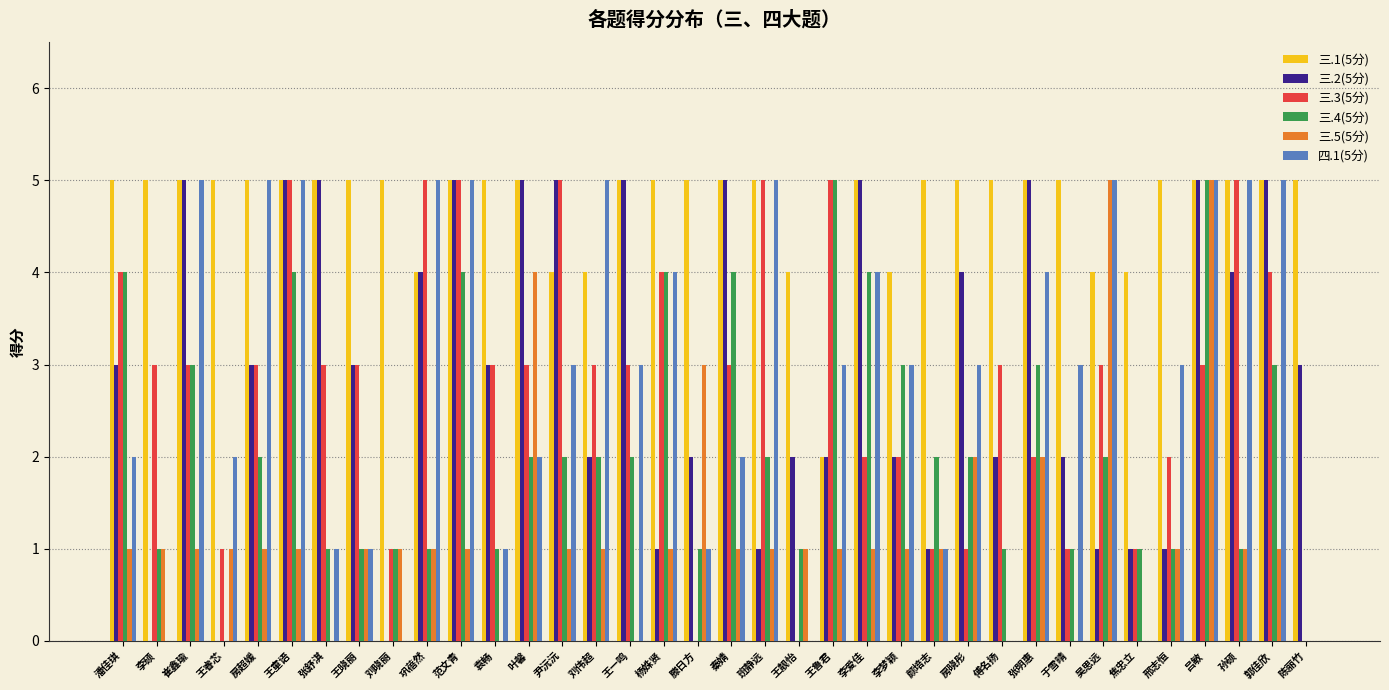

What is the total value across all series at 王一鸣?

18